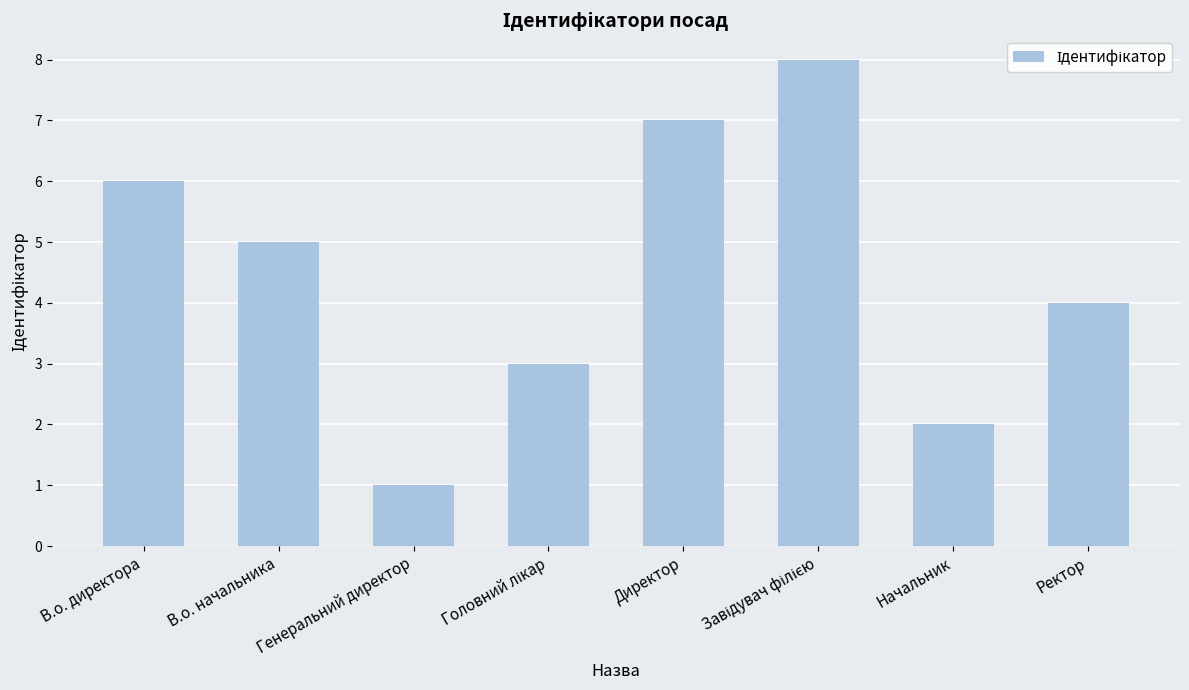

What is the difference between the second highest and second lowest values?

5